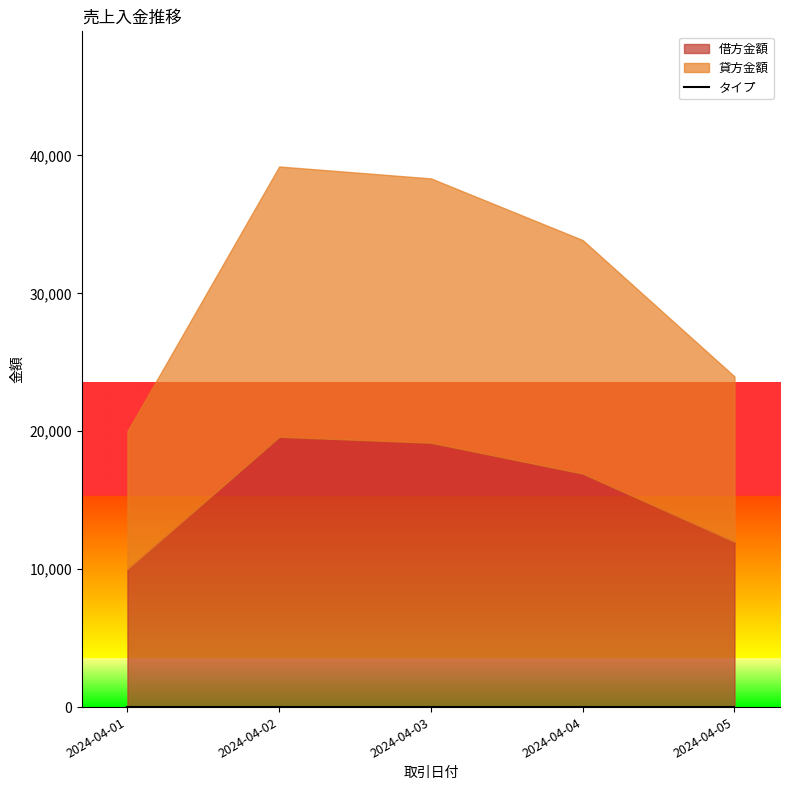

True or false: 貸方金額 and タイプ intersect in this chart.

False